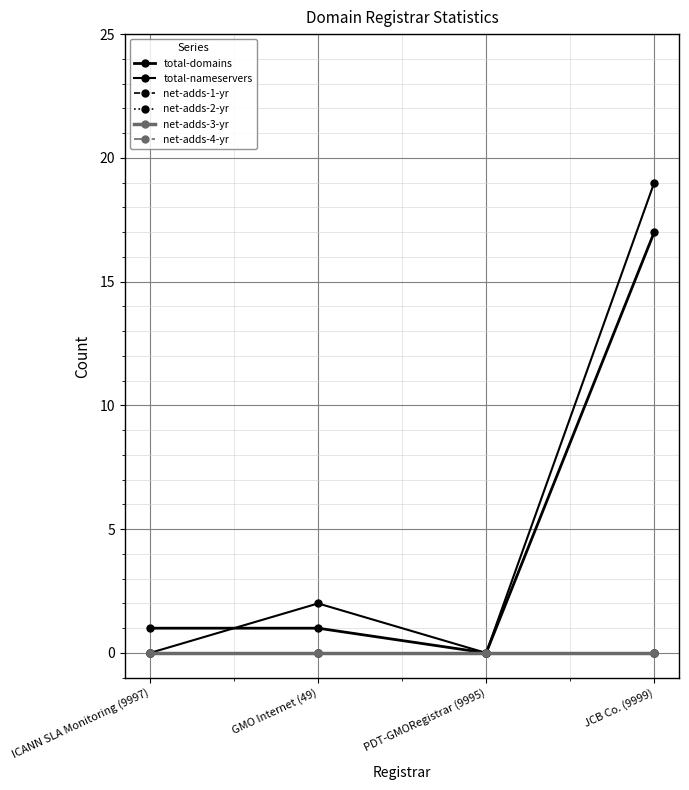

Is this an area chart (filled region under the line)?

No